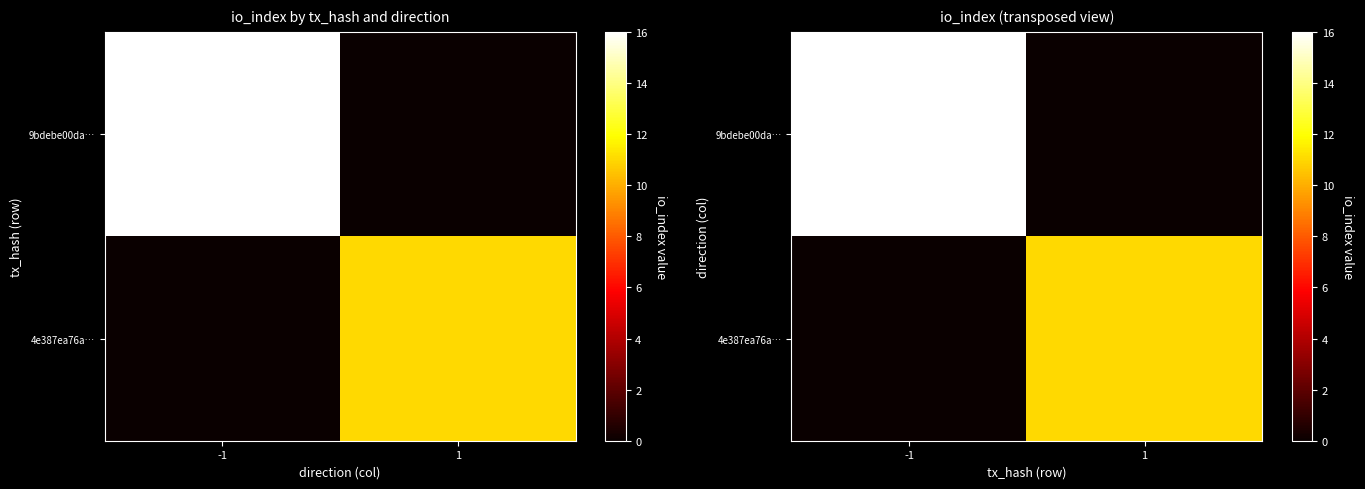

List the series in order of their peak value, lowest first.

4e387ea76a…, 9bdebe00da…